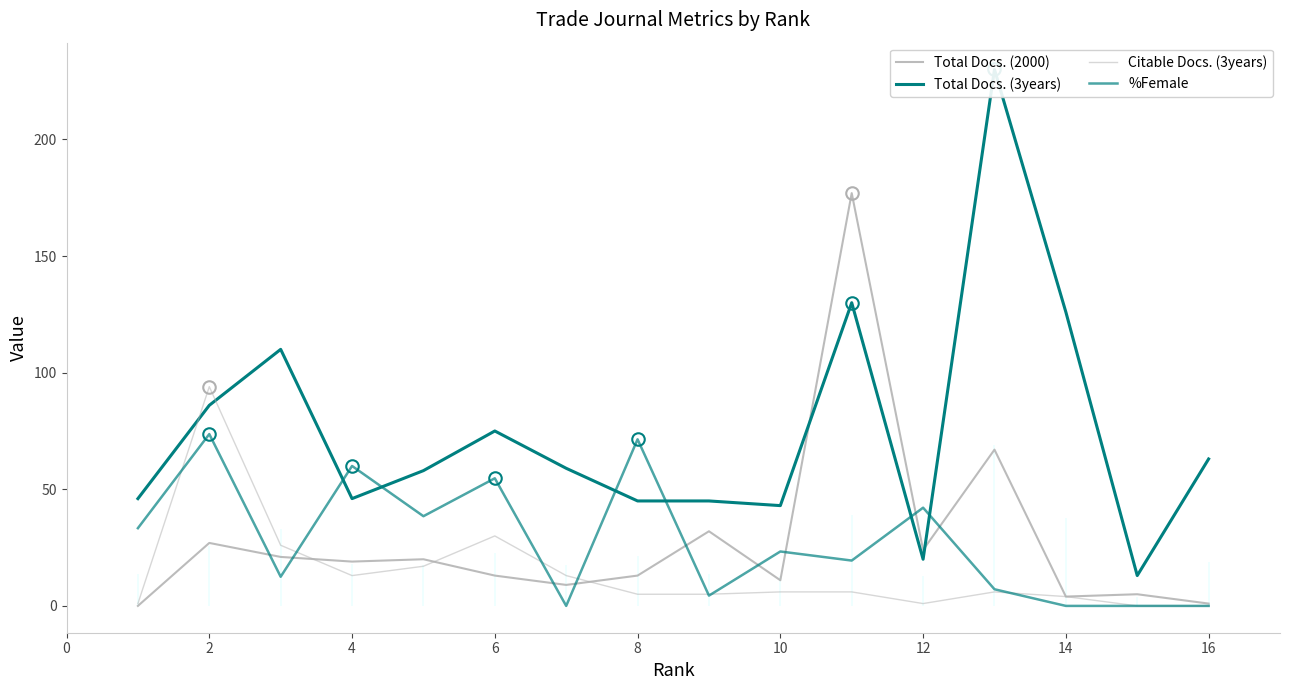

How many data points does each series have?

16